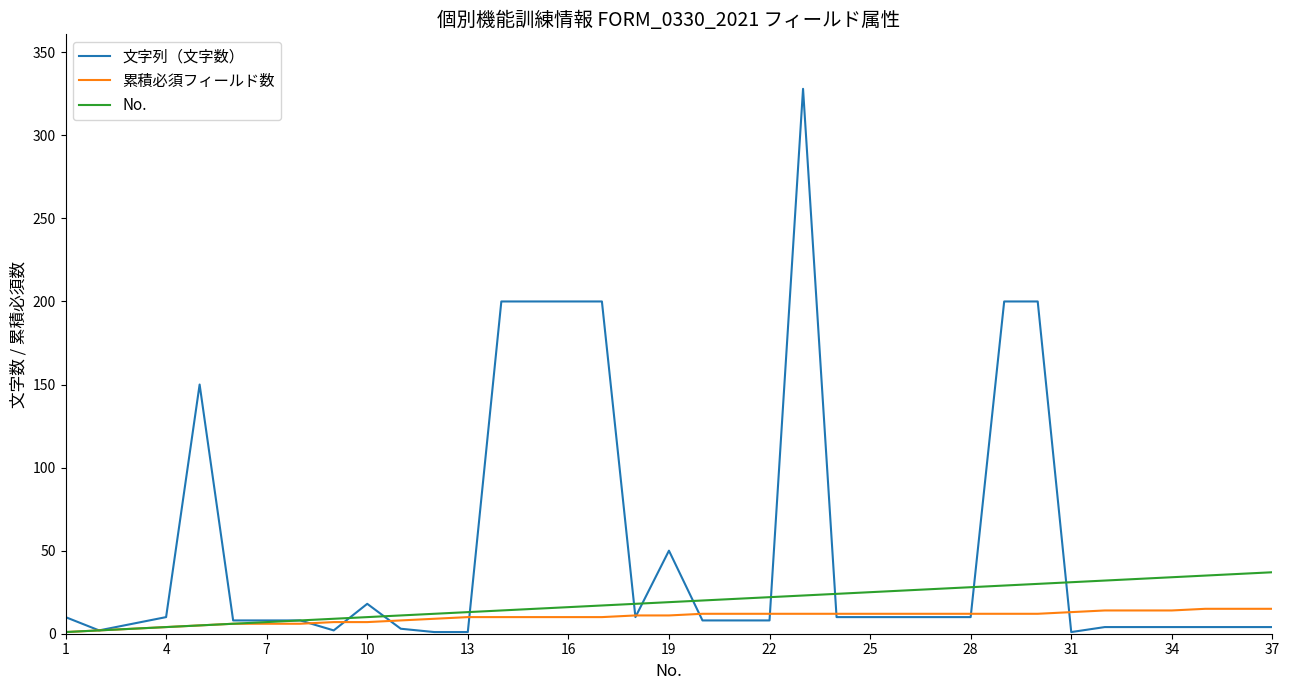

What is the maximum value for 累積必須フィールド数?

15